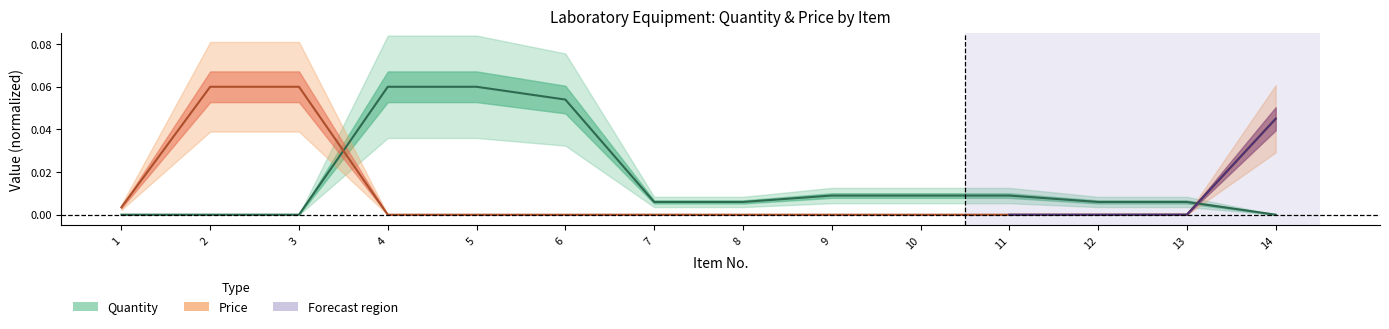

What is the maximum value shown in the chart?

0.1